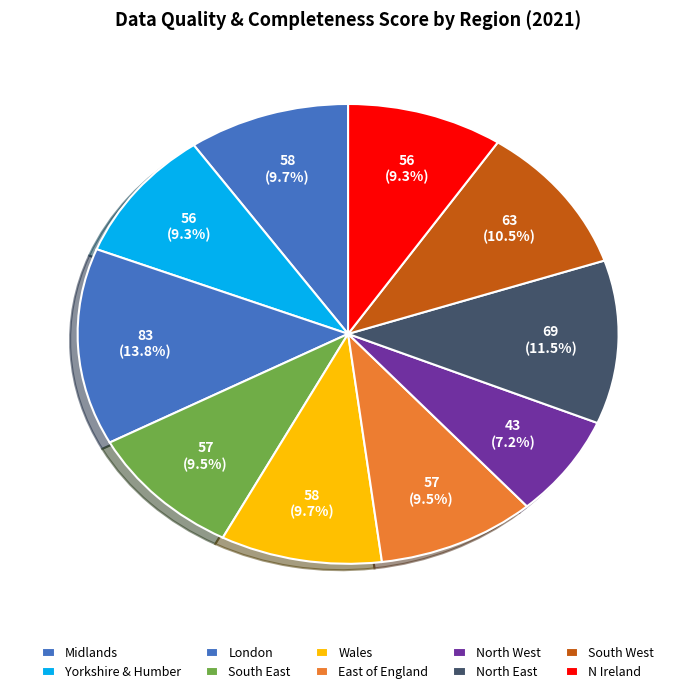

Combined, what portion of the pie is London and N Ireland?

23.2%